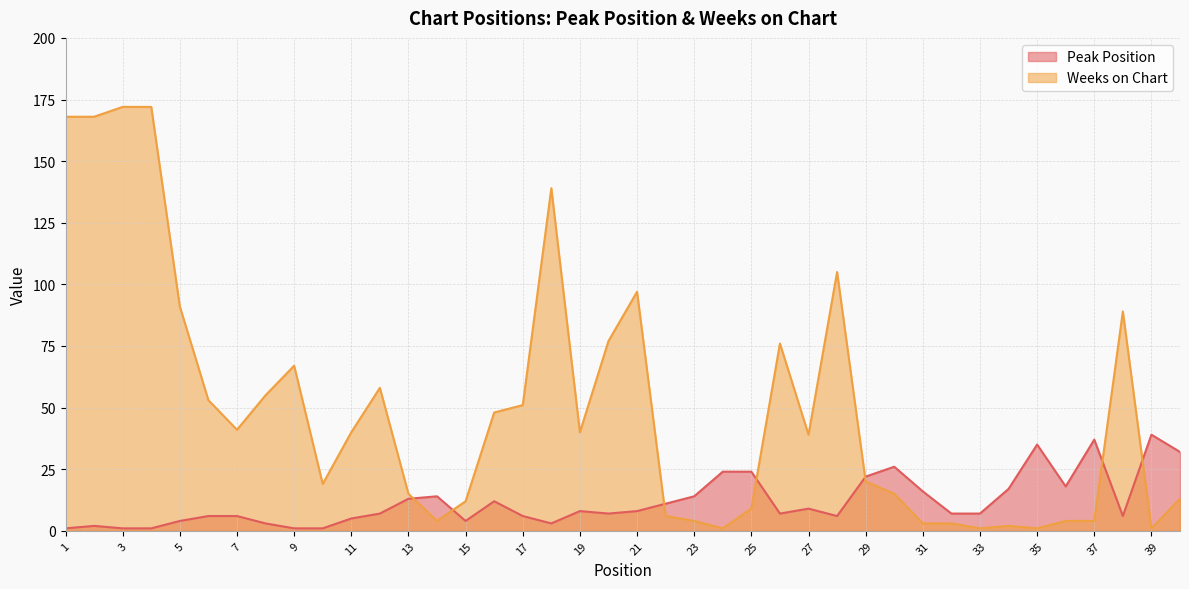

Which series has the largest total across all categories?

Weeks on Chart